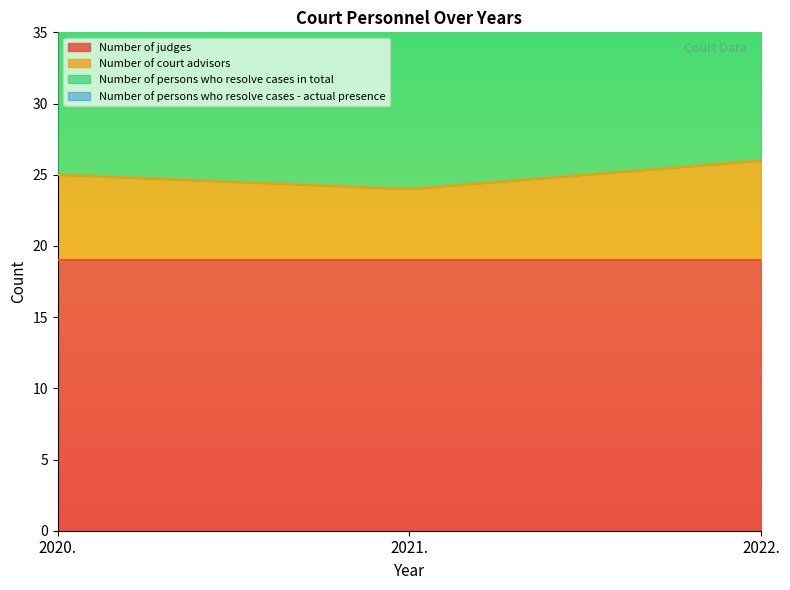

Reading left to right, what are all the values shown in this chart?

Number of court advisors: 25	24	26
Number of persons who resolve cases in total: 50	48	52